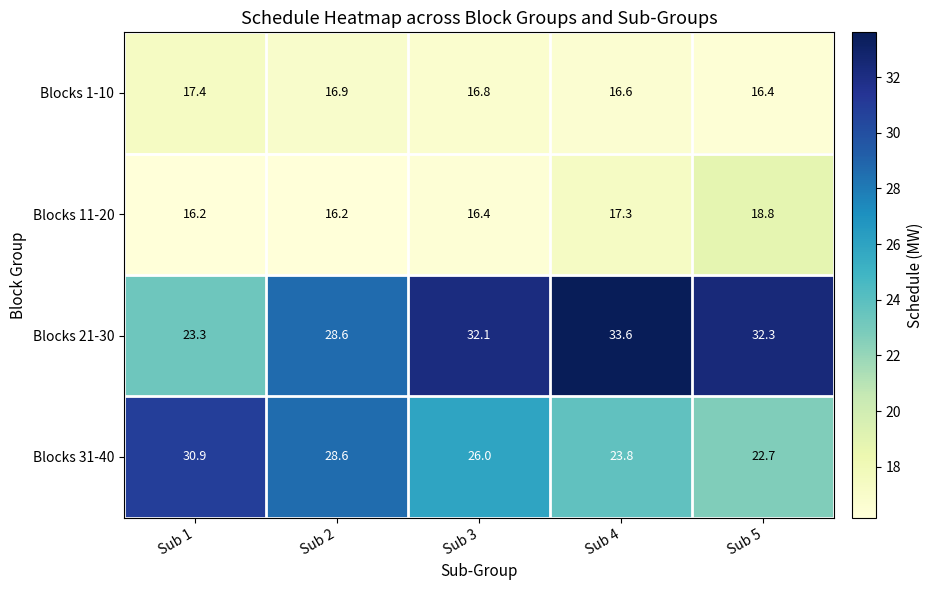

The value of Blocks 21-30 at Sub 2 is 37.8. True or false?

False